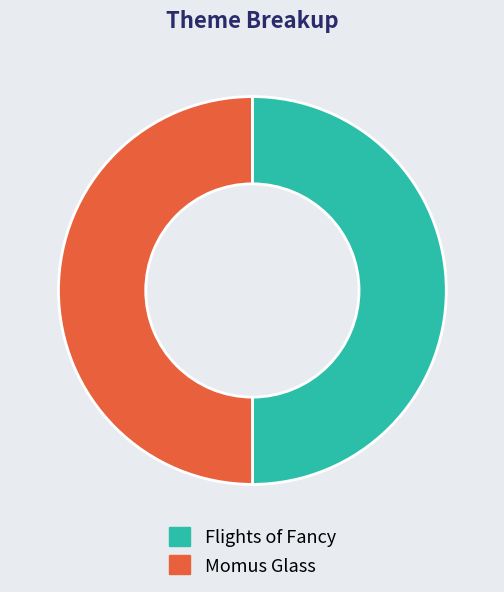

Is it true that Momus Glass is 50% of the pie?

True